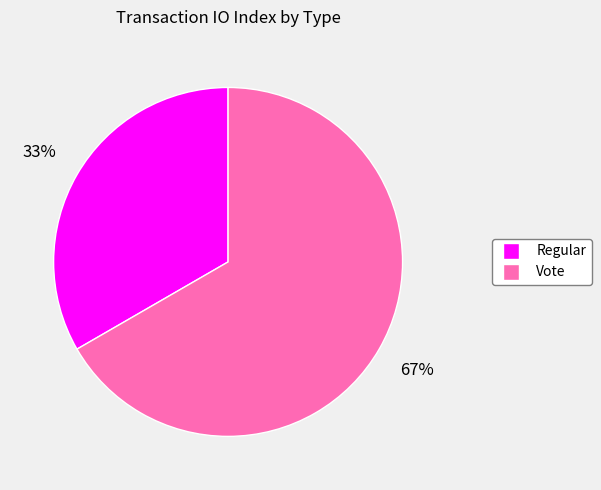

Is it true that Vote is 73% of the pie?

False